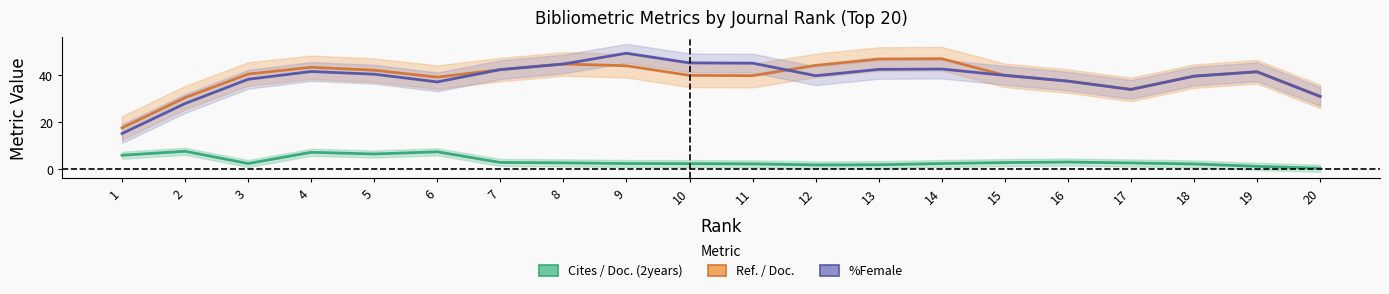

At which label does Ref. / Doc. first exceed 41?

4